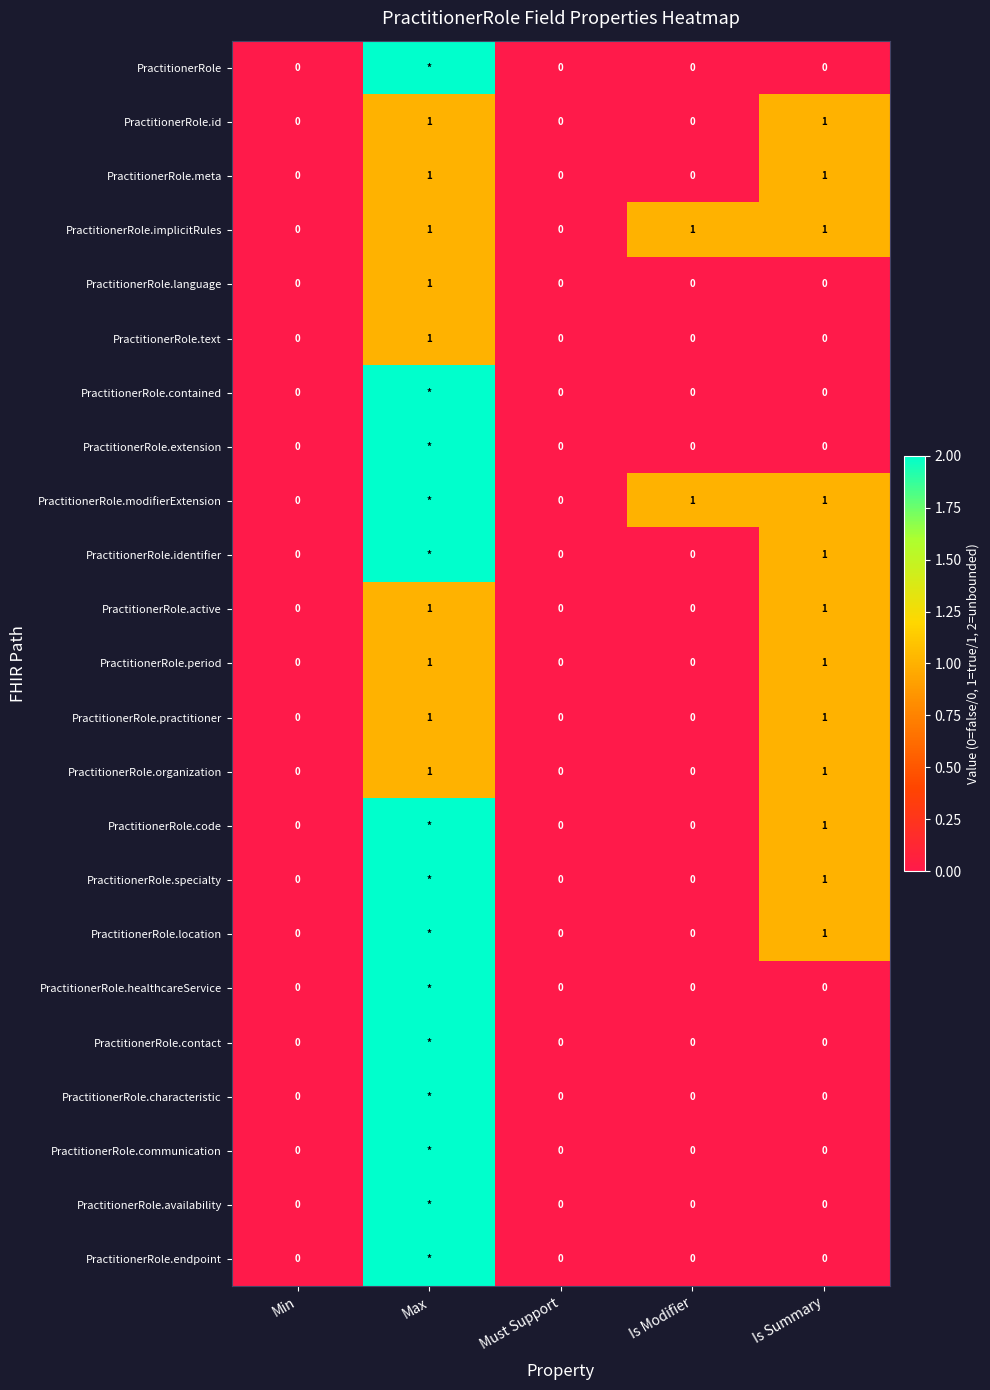

Is it true that PractitionerRole.period equals 1 at Max?

True